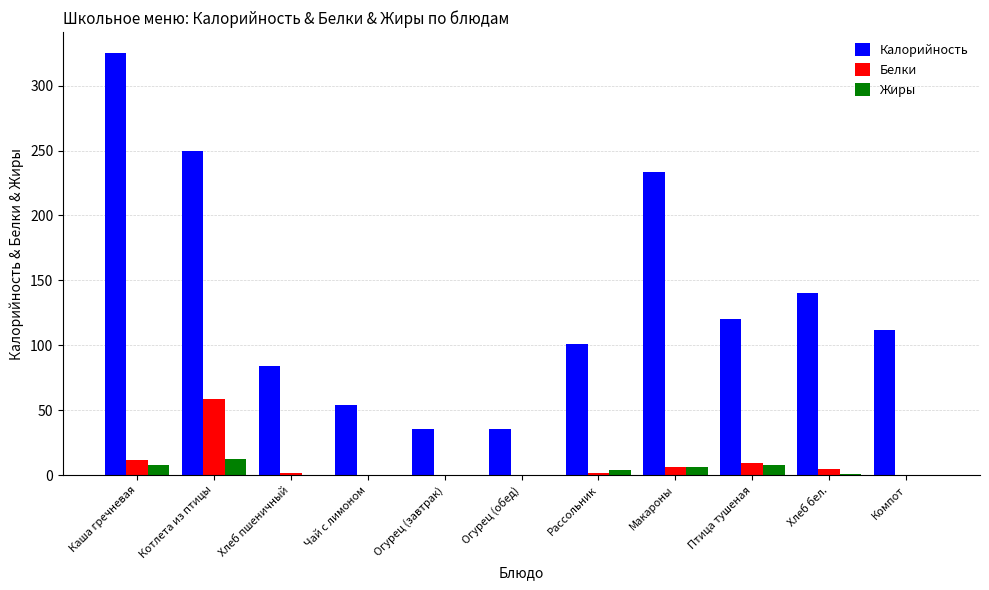

What is the maximum value for Белки?

58.9